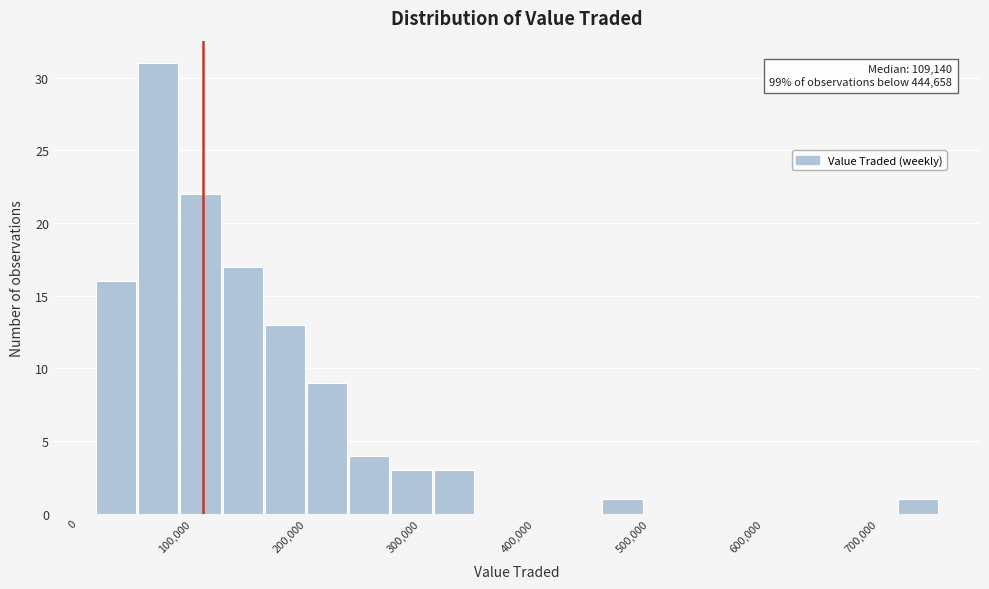

Read against the x-axis, roughly where is the centre of the tallest bar?

70000